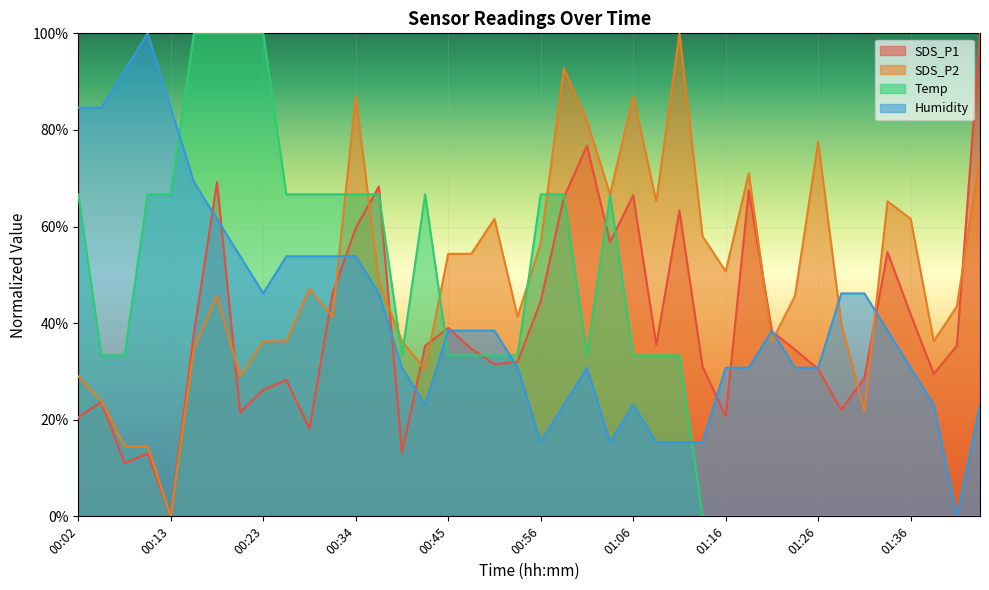

What is the average value of the Temp series?

39.2